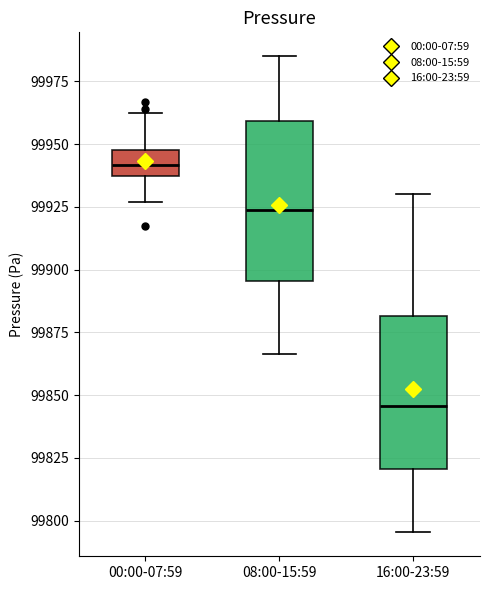

Reading left to right, transcribe this box plot: for each box, give where its median line is, the range the box spans, and where its two whiskers end, as read against the y-axis. The values are not printed on the chart, so give them approximately, as read against the axis.

00:00-07:59: median 99940, box 99935 to 99950, whiskers 99925 to 99965
08:00-15:59: median 99925, box 99895 to 99960, whiskers 99865 to 99985
16:00-23:59: median 99845, box 99820 to 99880, whiskers 99795 to 99930